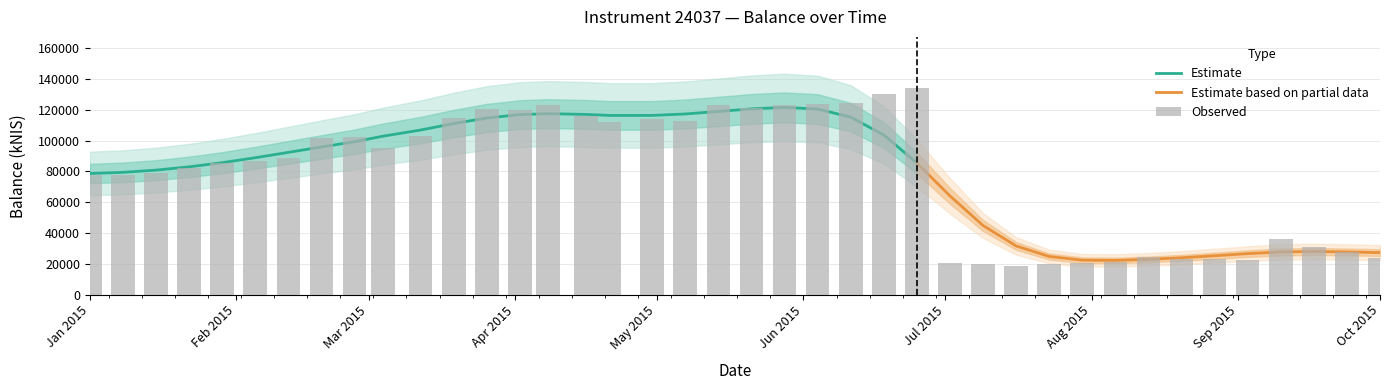

What value does the data have at Oct 2015?

23612.0